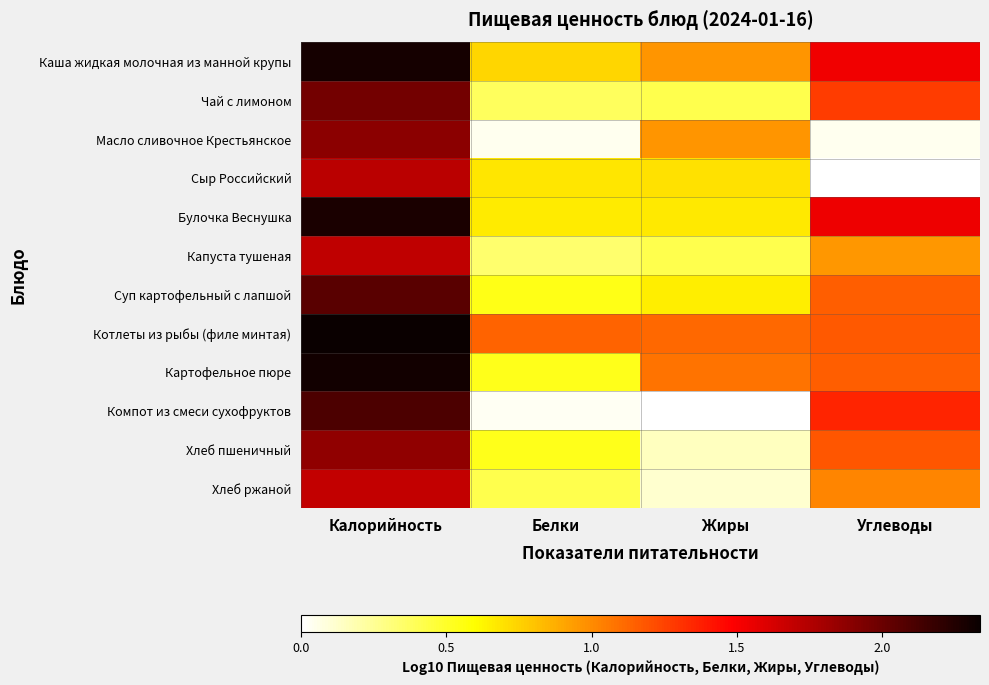

How many categories are shown in the chart?

4